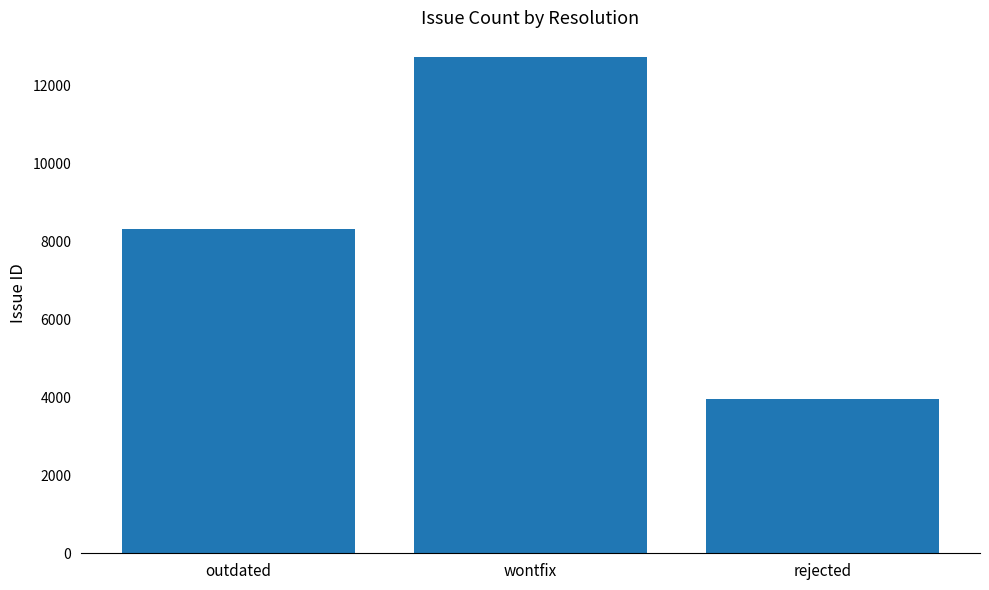

What is the label of the 3rd bar from the left?

rejected